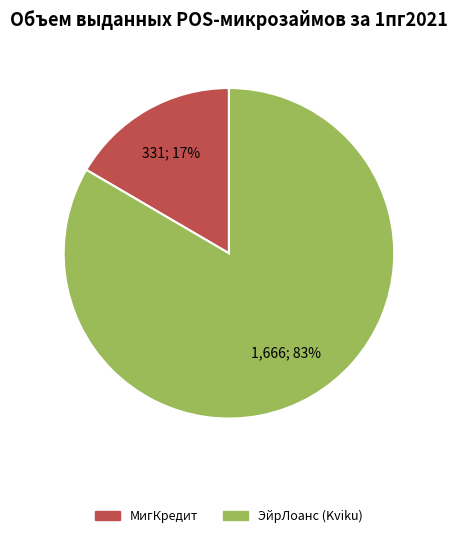

What percentage is the МигКредит slice, to the nearest percent?

17%